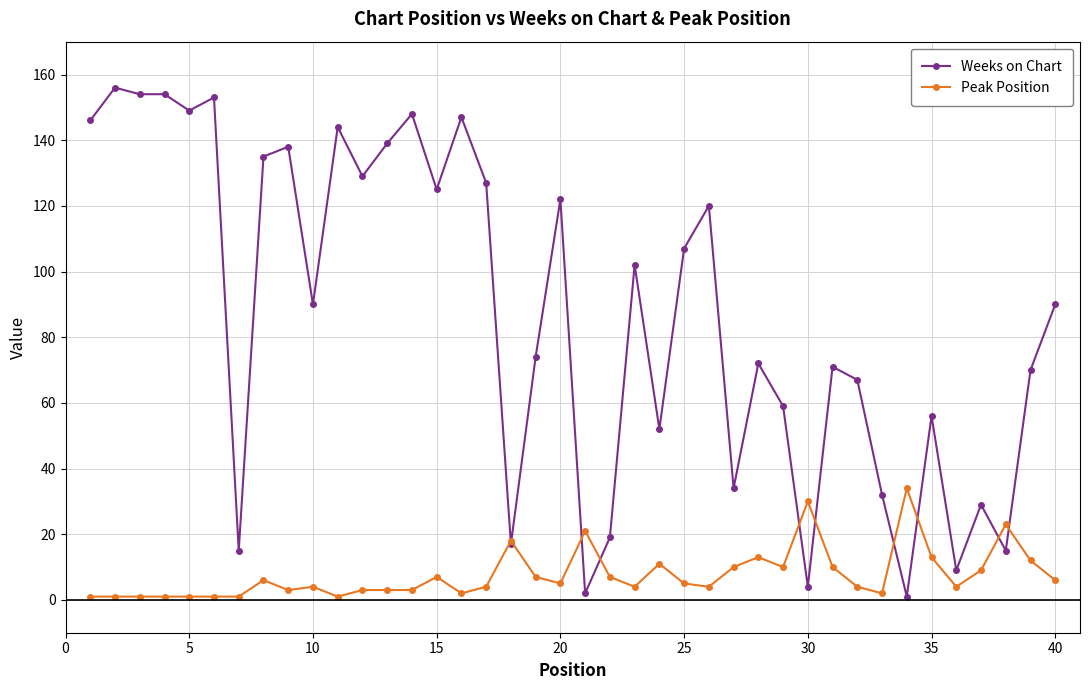

At how many categories does at least one series exceed 151?

4